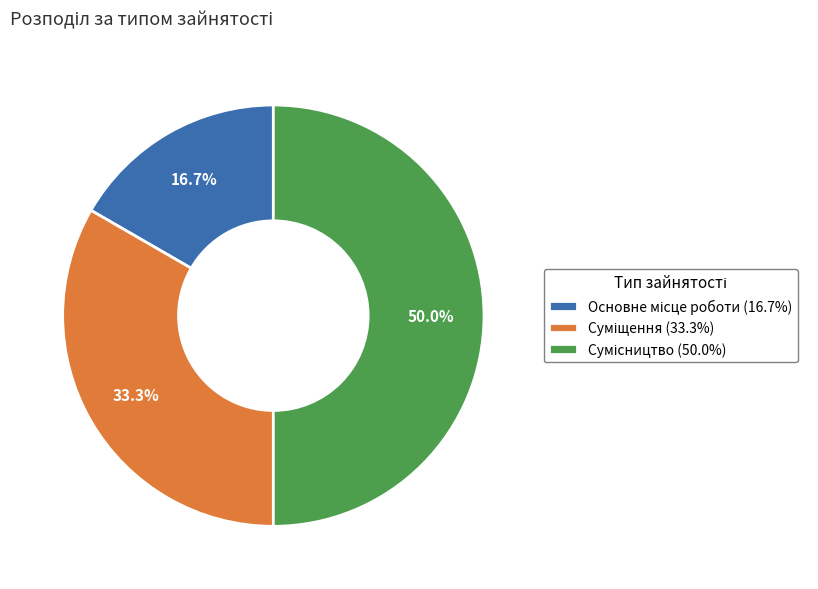

How many segments does this pie chart have?

3